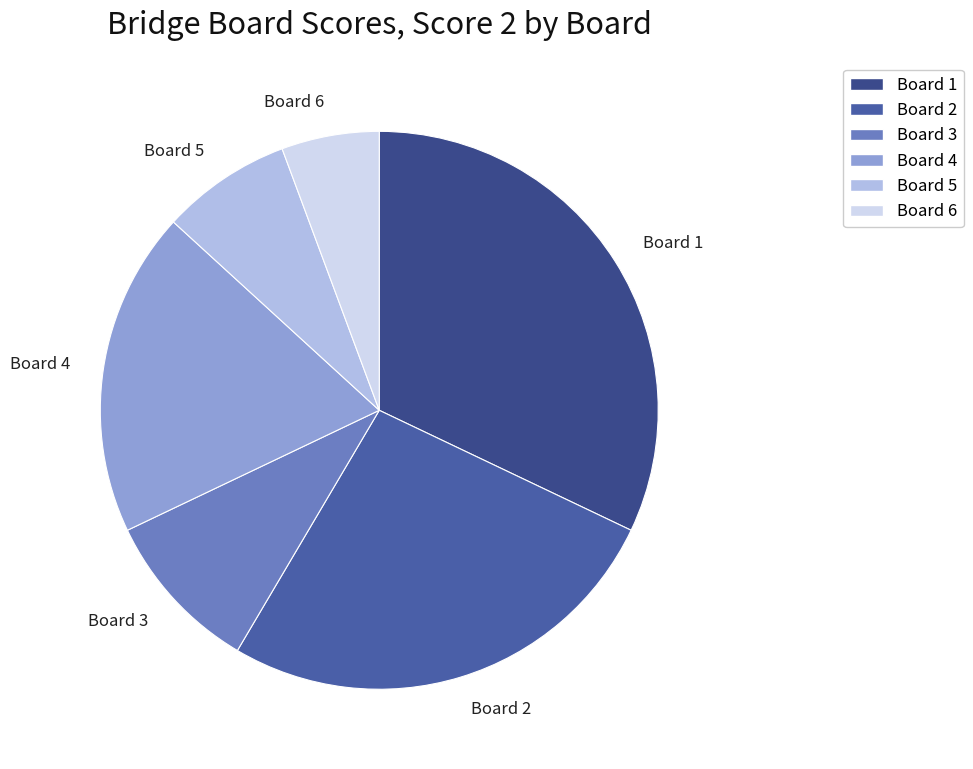

How many slices are in this pie chart?

6